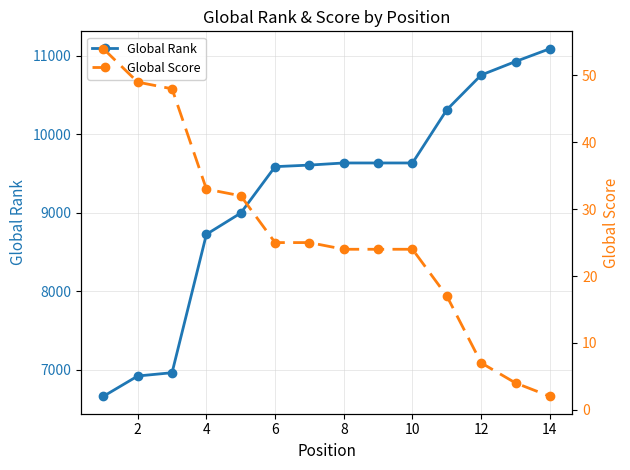

What is the highest value of the Global Rank series?

11091